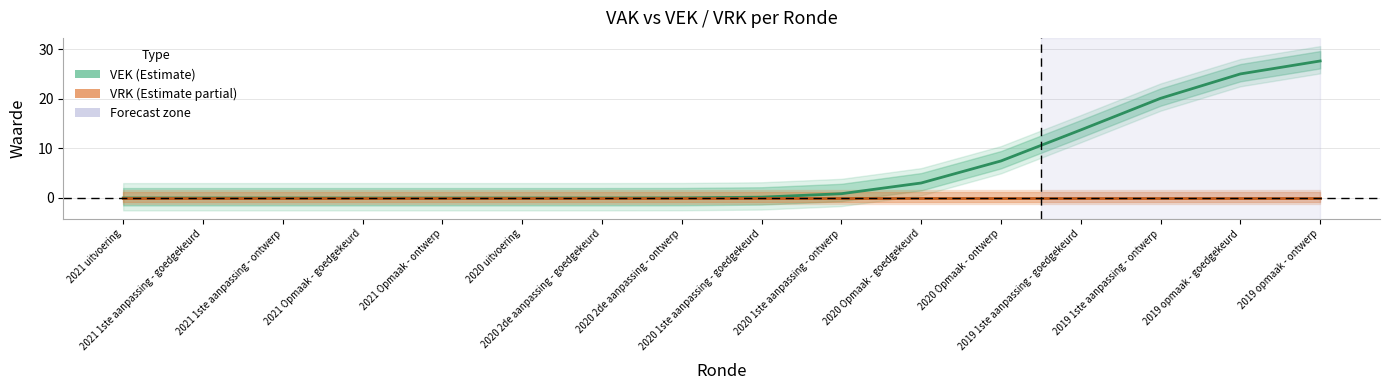

What is the label of the 2nd point from the left?

2021 1ste aanpassing - goedgekeurd